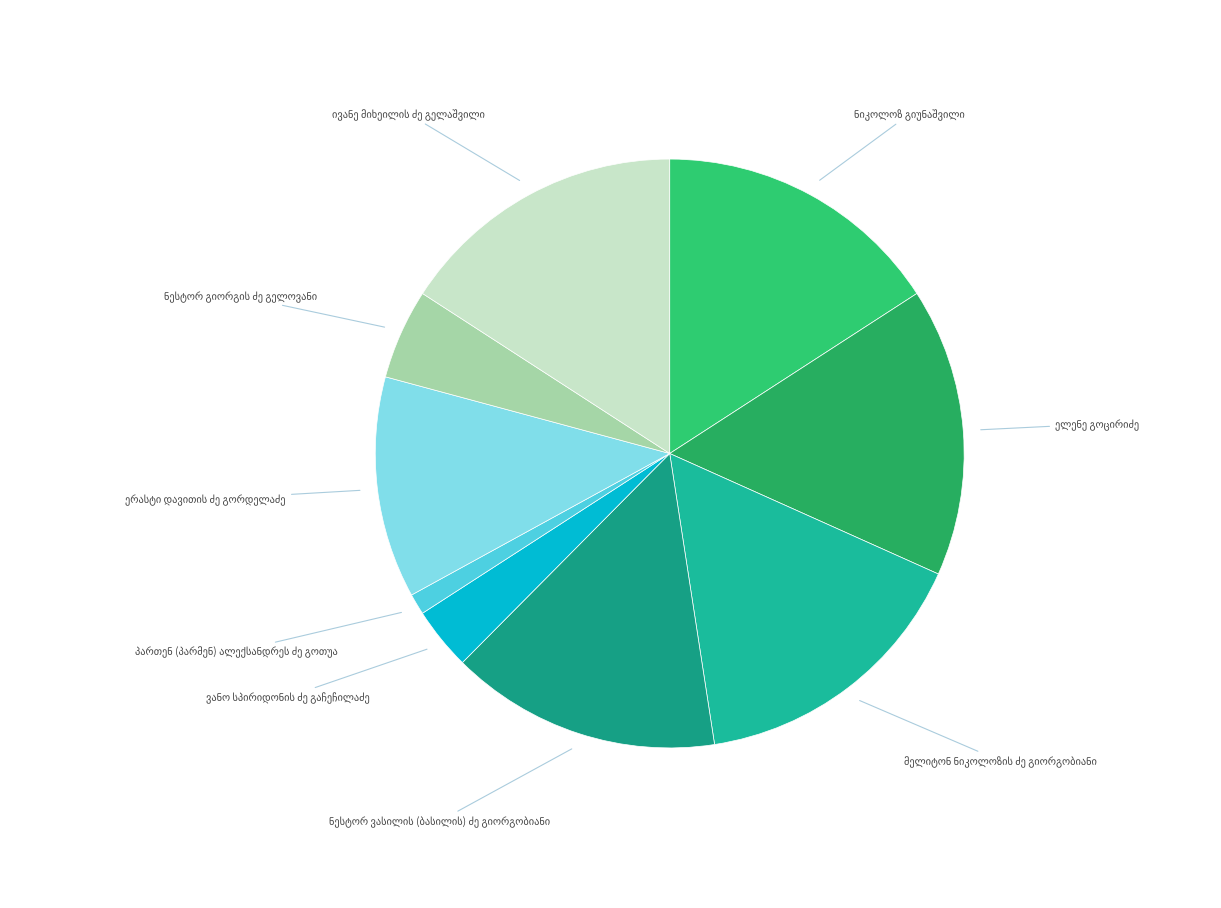

Does any single category account for the majority?

No